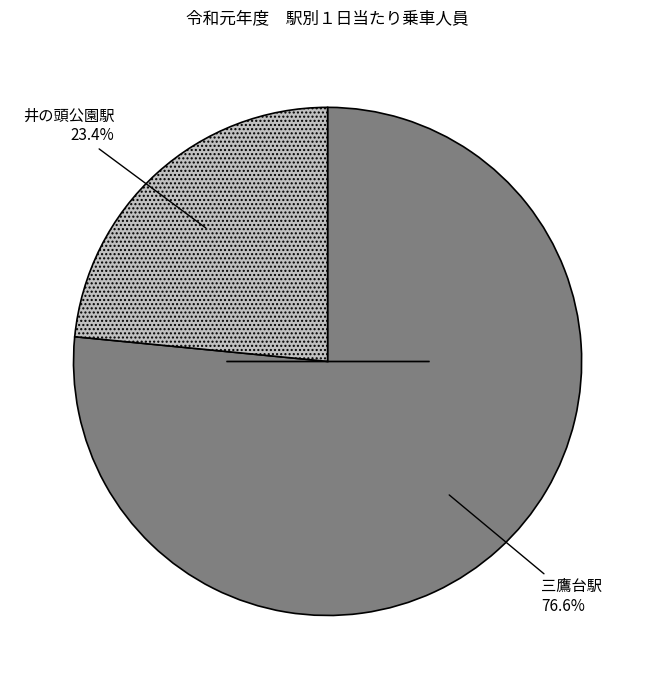

How many slices are in this pie chart?

2